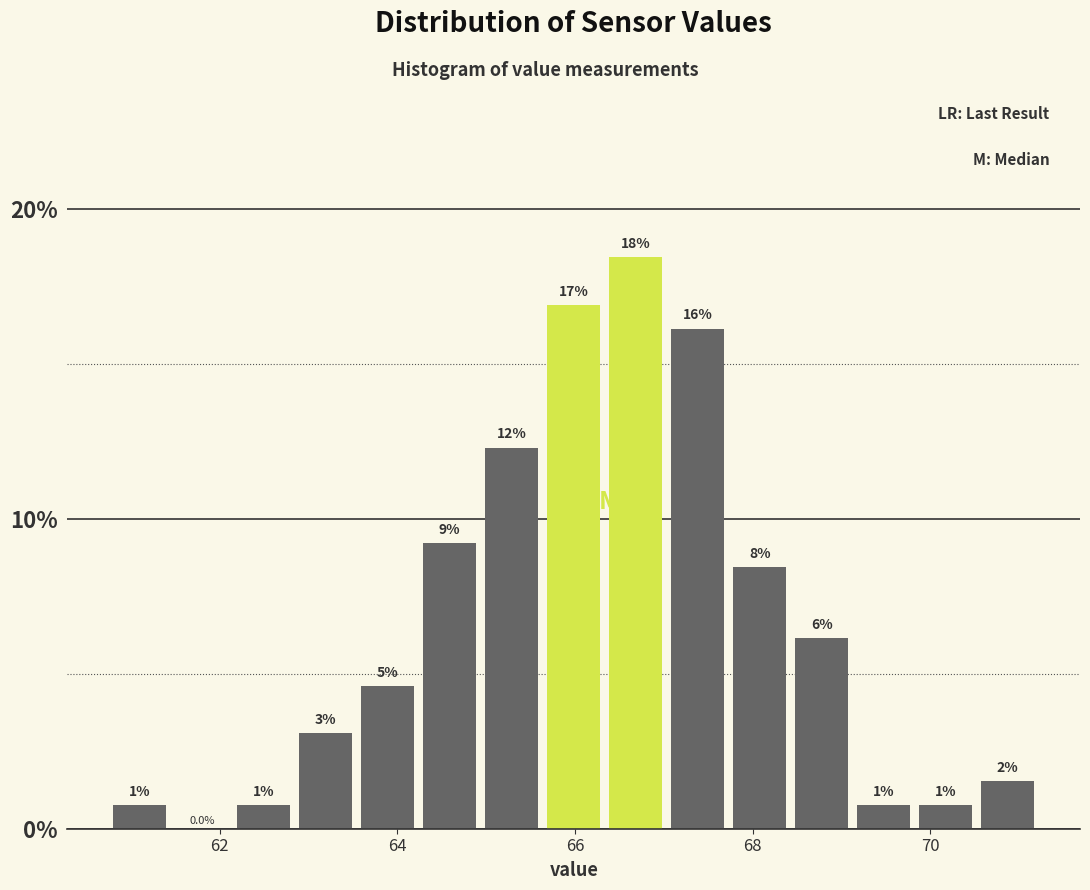

Around what value on the x-axis is the tallest bar? Give the approximate position of its centre, as read against the axis.

66.6